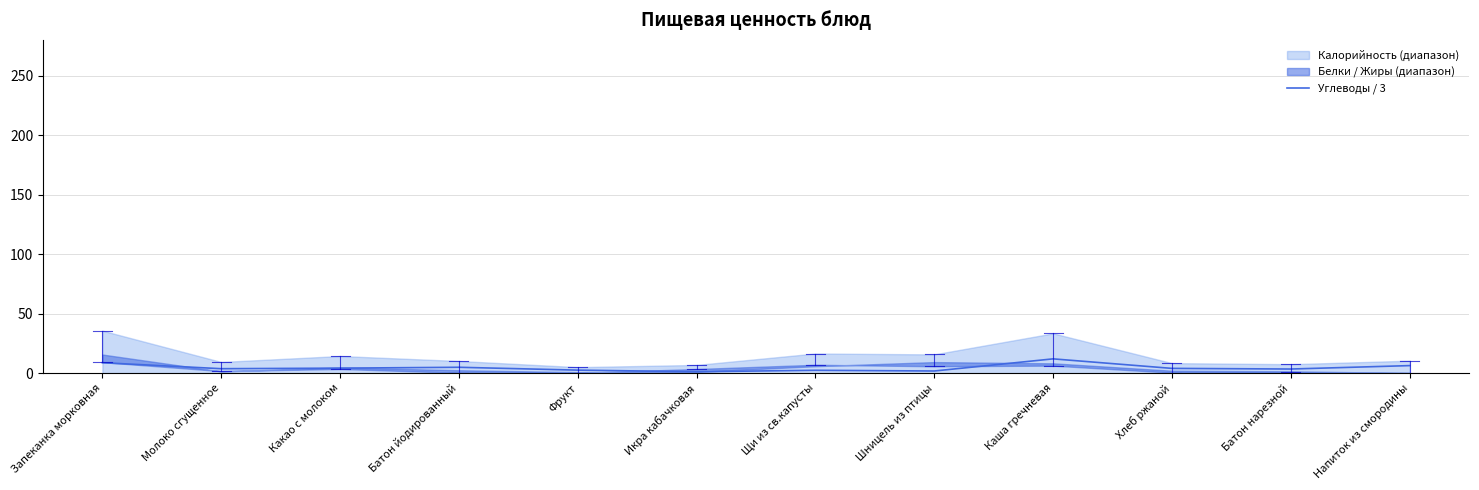

What is the value of the 1st point from the left?

8.7